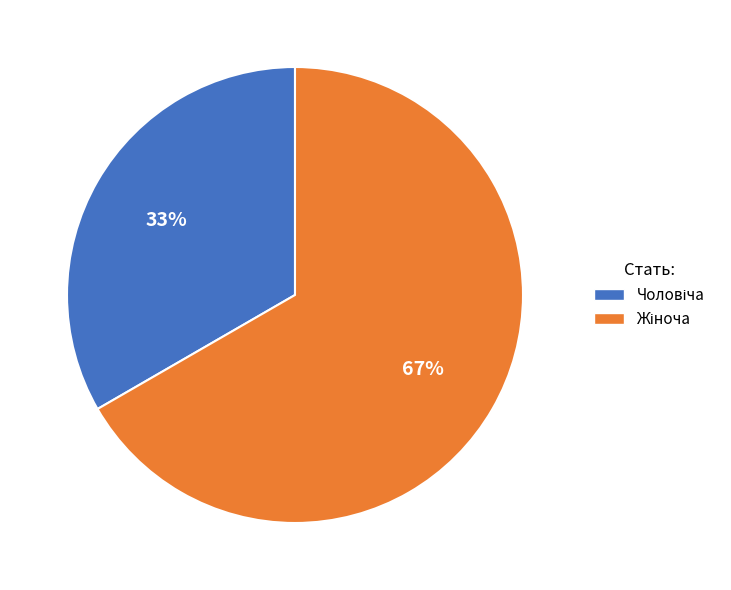

To the nearest percent, what is the average slice percentage?

50%